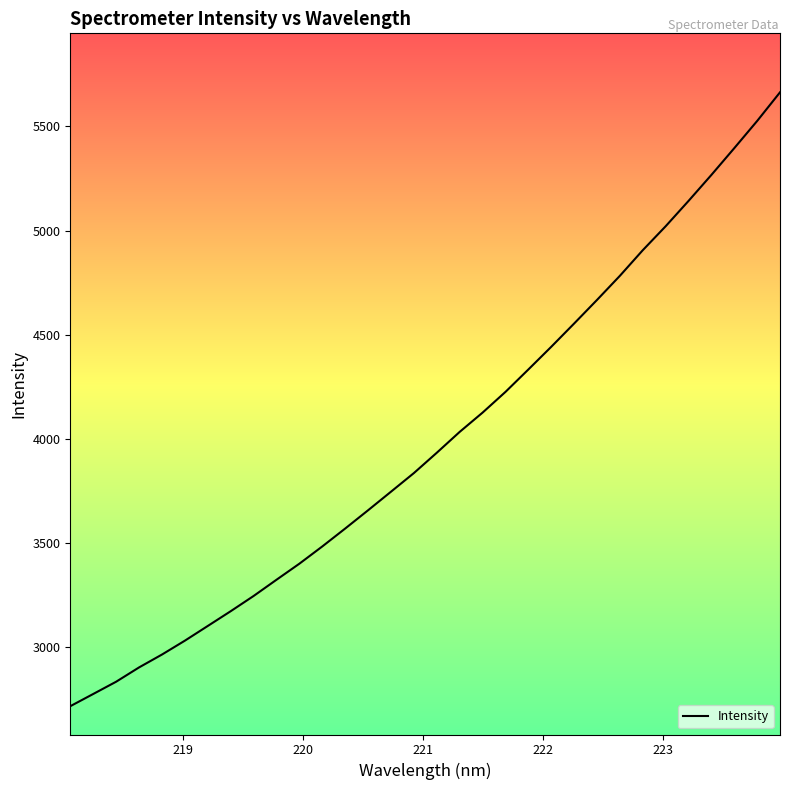

True or false: the data has more than 1 interior local peaks.

False